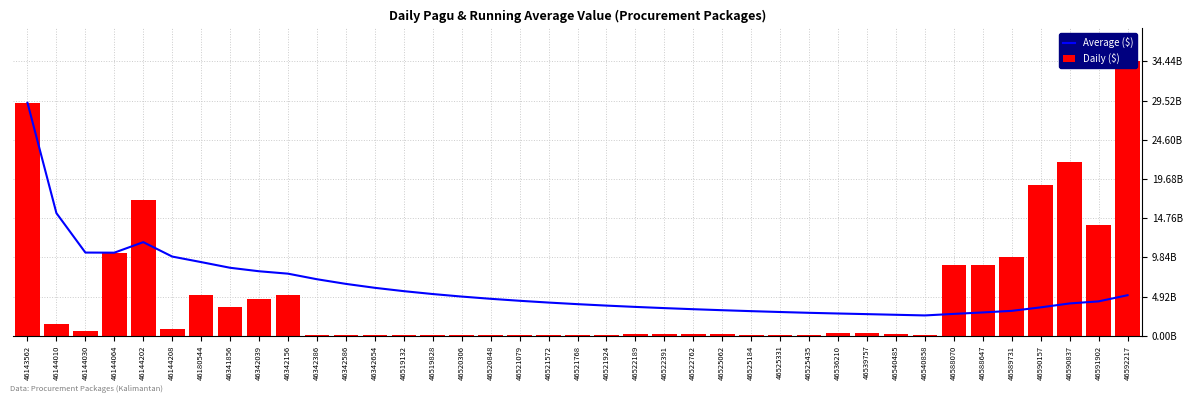

What are all the series names shown in the legend?

Average ($), Daily ($)